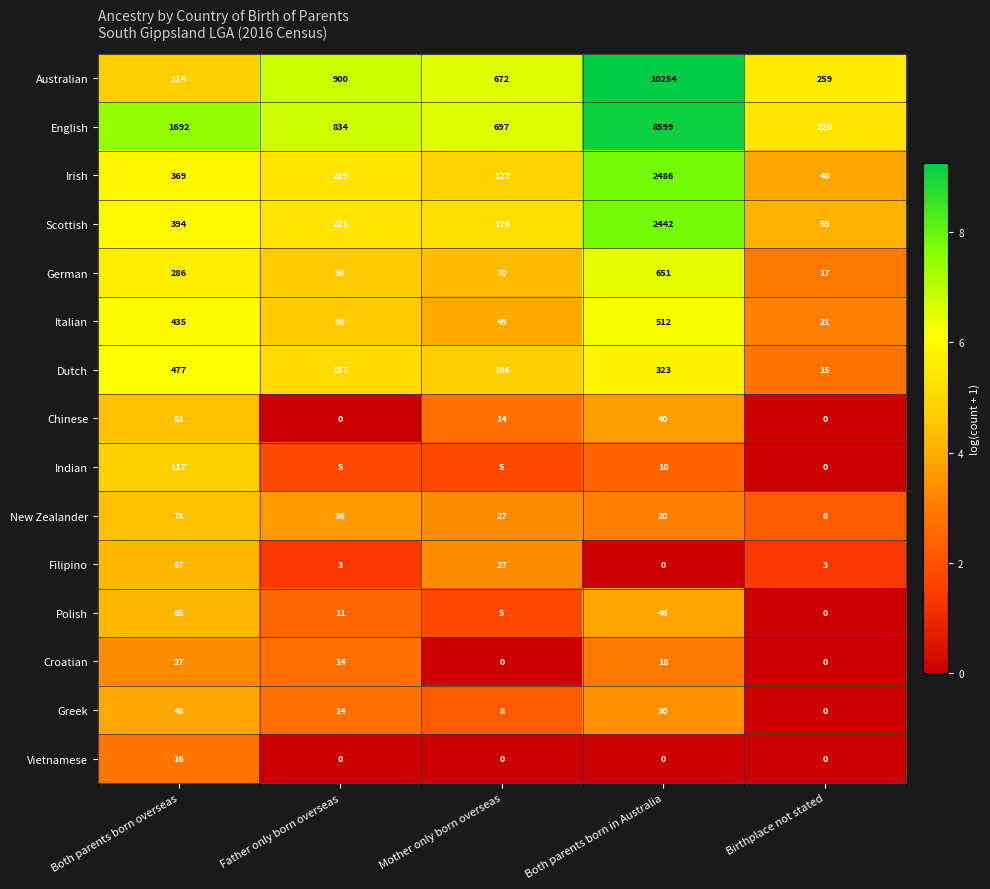

True or false: Polish has a value of 44 at Both parents born overseas.

False